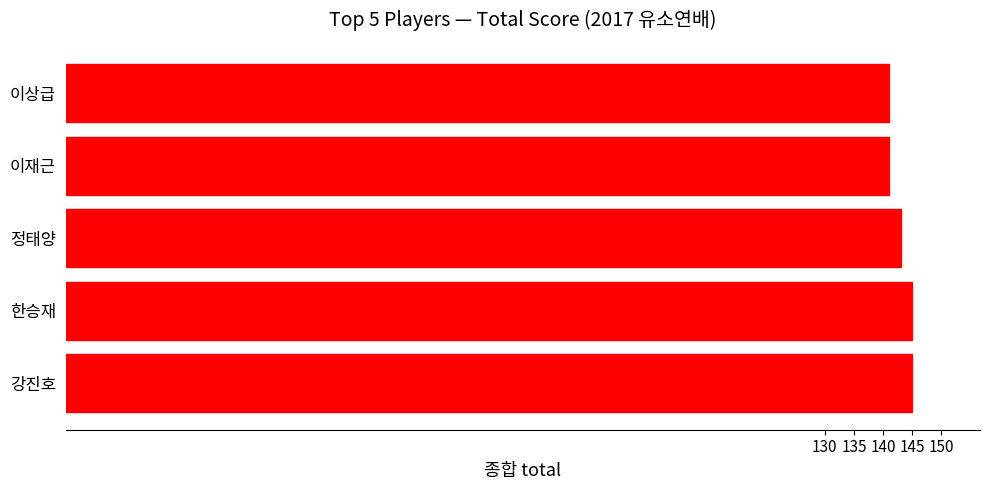

At which label is the value closest to 143?

정태양